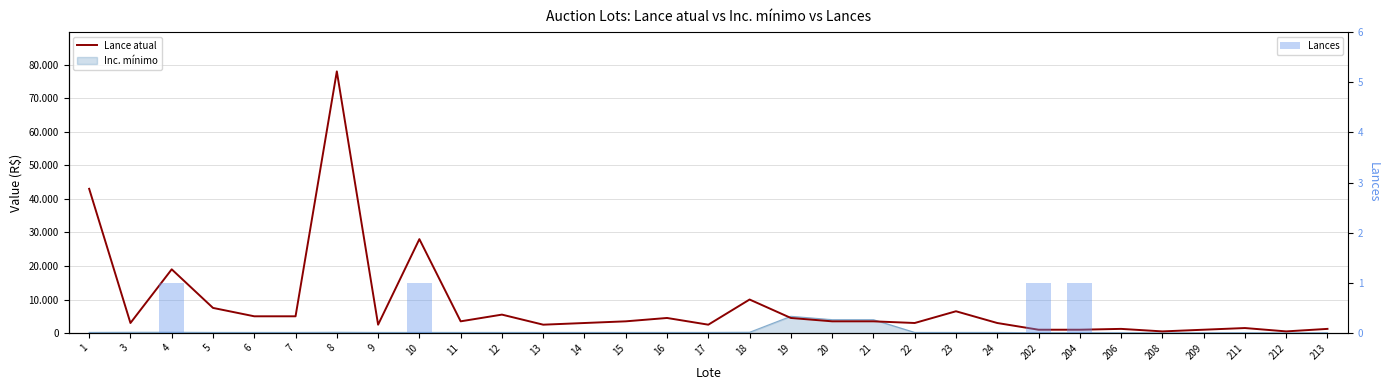

Between 1 and 8, which series saw the biggest shift?

Lance atual